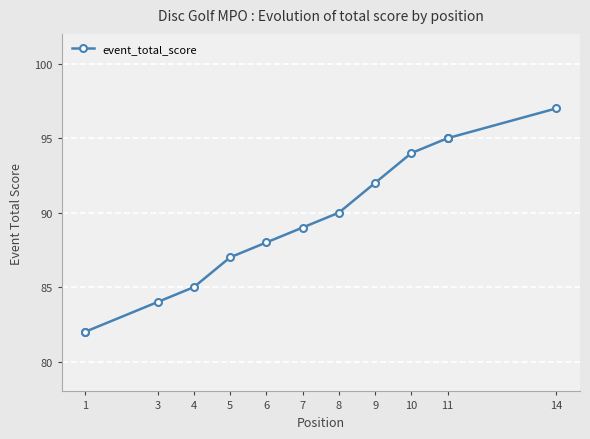

How many lines are shown in the chart?

1